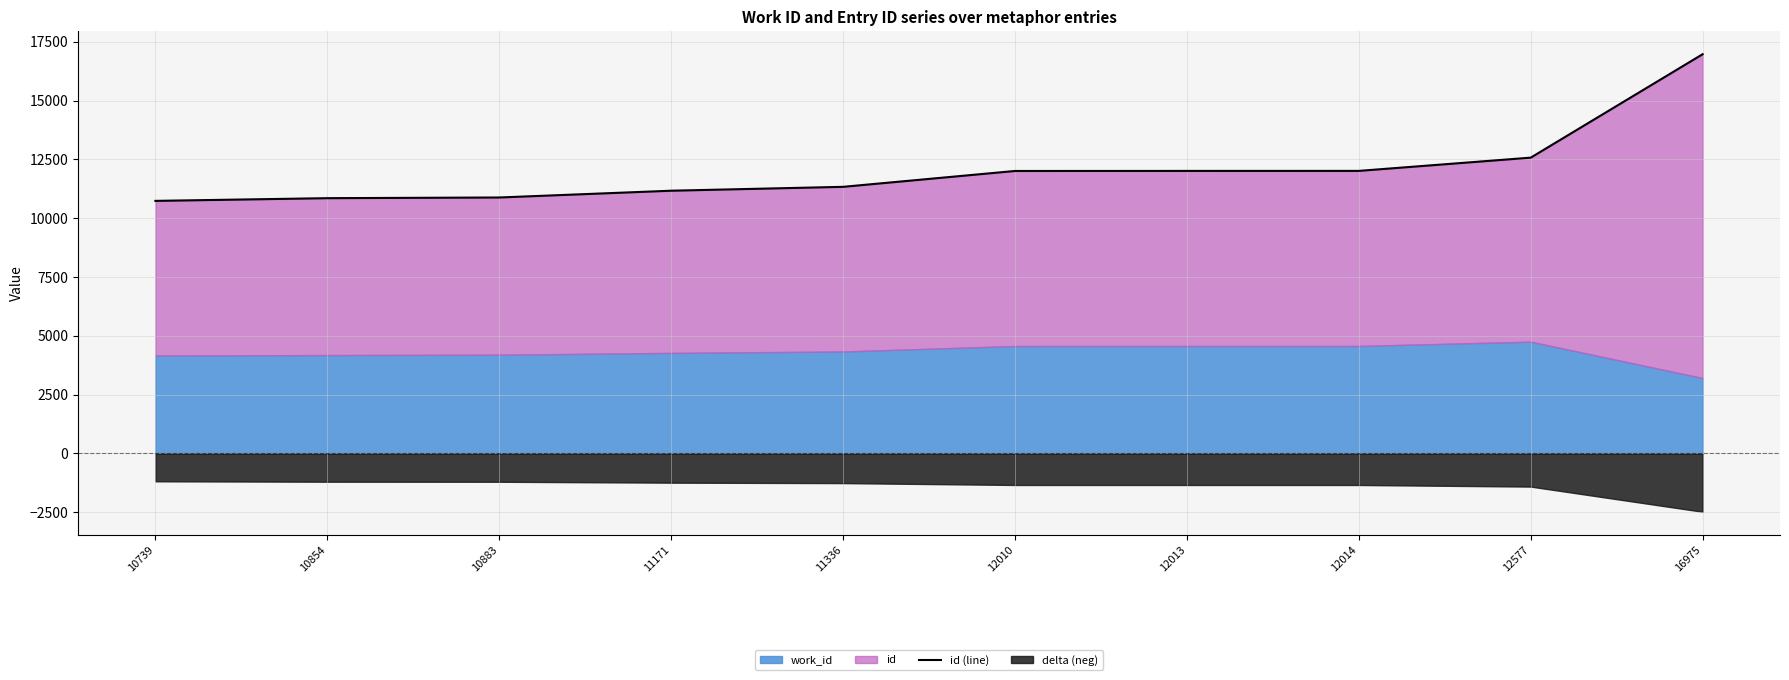

Reading left to right, list all the values displayed in this chart.

10739=10739	10854=10854	10883=10883	11171=11171	11336=11336	12010=12010	12013=12013	12014=12014	12577=12577	16975=16975